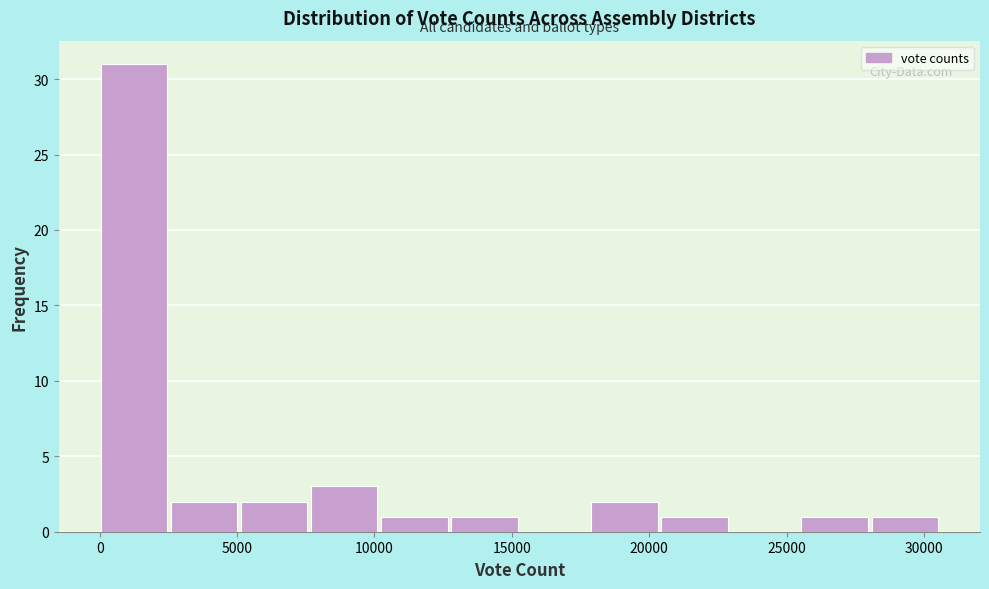

How tall is the bar that spans 5000 to 7500 on the x-axis? Neither the bar edges nor the heights are printed on the chart, so give them approximately, as read against the axes.

2